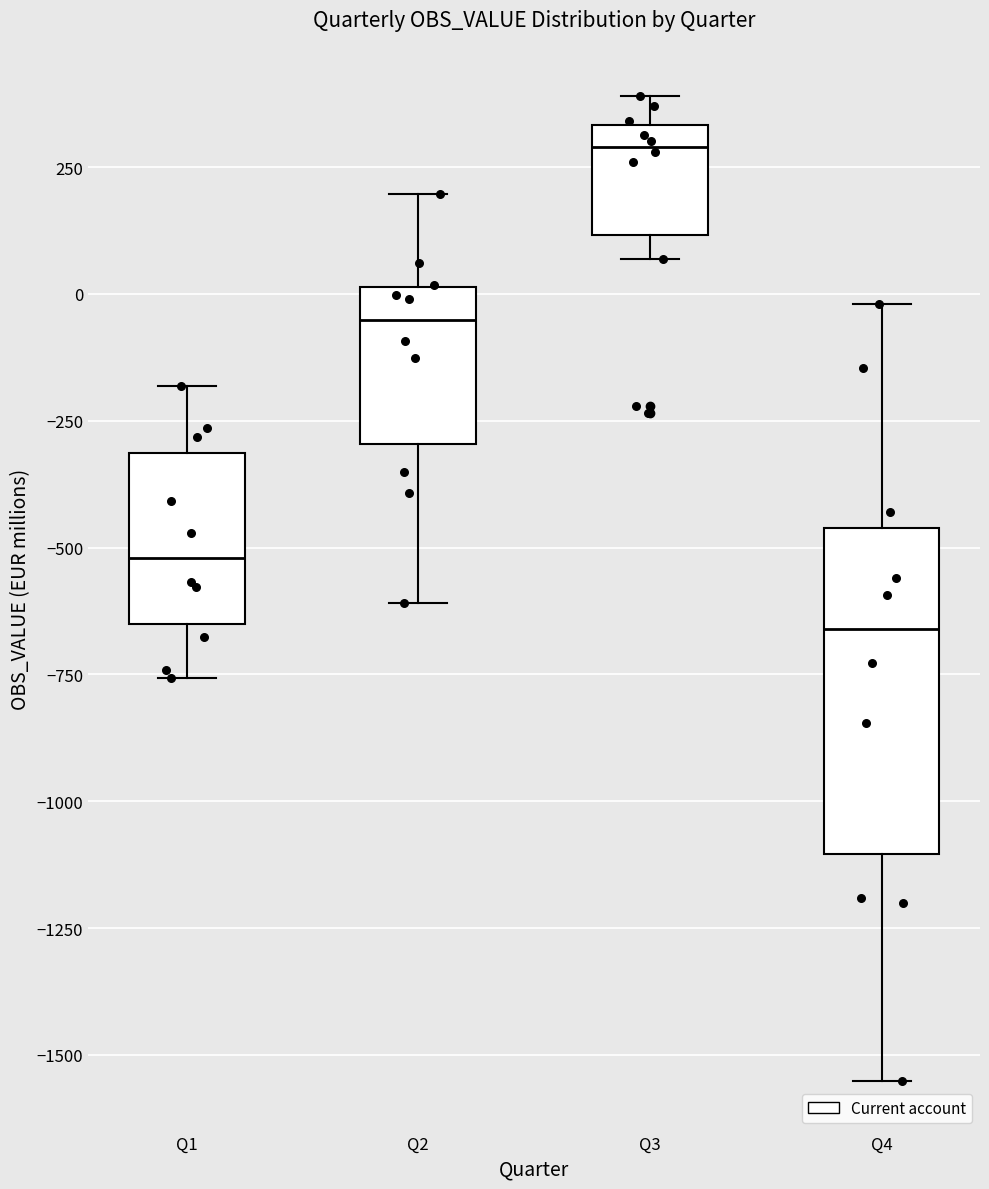

Which box is the tallest, from its lower edge to its upper edge?

Q4